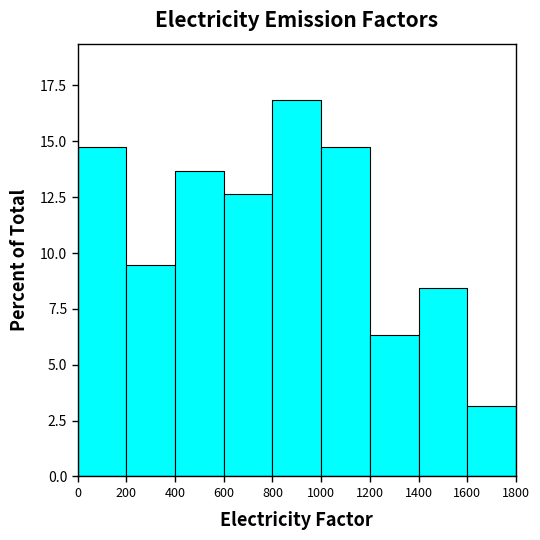

Reading left to right, transcribe this chart: for each bar, give the range it covers on the x-axis and its height. The values are not printed on the chart, so give them approximately, as read against the axis.

0 to 200: 14.5
200 to 400: 9.5
400 to 600: 13.5
600 to 800: 12.5
800 to 1000: 17.0
1000 to 1200: 14.5
1200 to 1400: 6.5
1400 to 1600: 8.5
1600 to 1800: 3.0